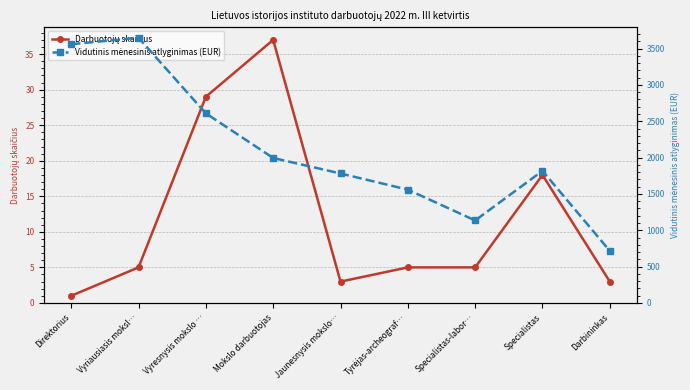

How many interior local peaks does the Vidutinis mėnesinis atlyginimas (EUR) series have?

2